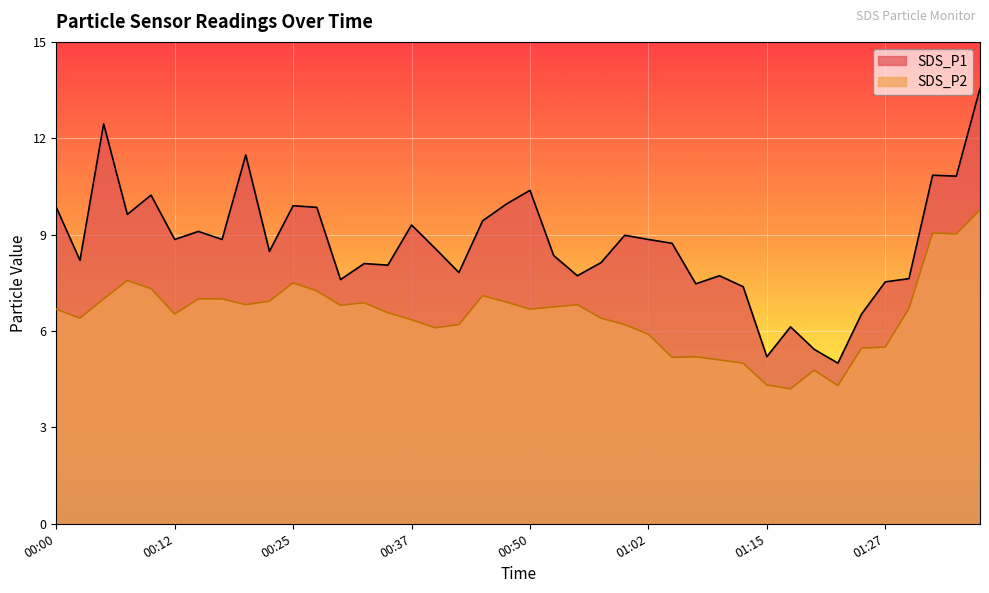

What is the maximum value shown in the chart?

13.6